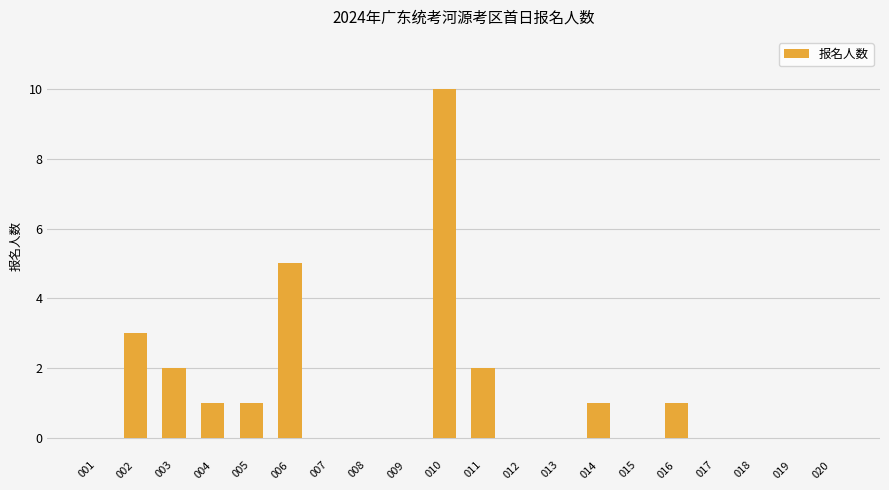

What is the maximum value shown in the chart?

10